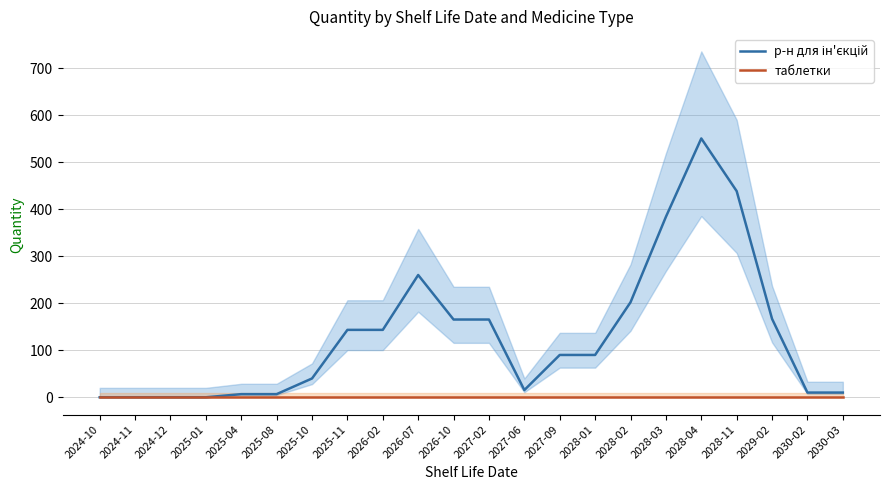

True or false: таблетки has more than 0 interior local peaks.

False